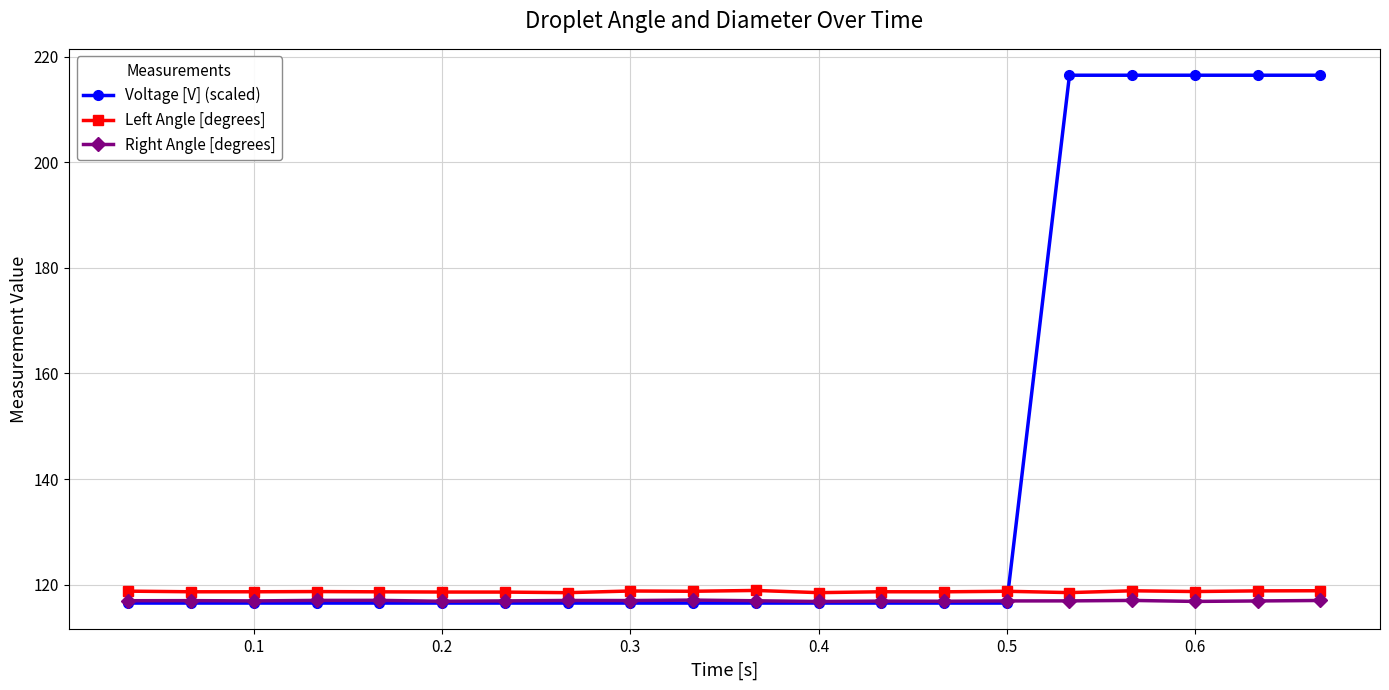

What is the minimum value for Voltage [V] (scaled)?

116.5